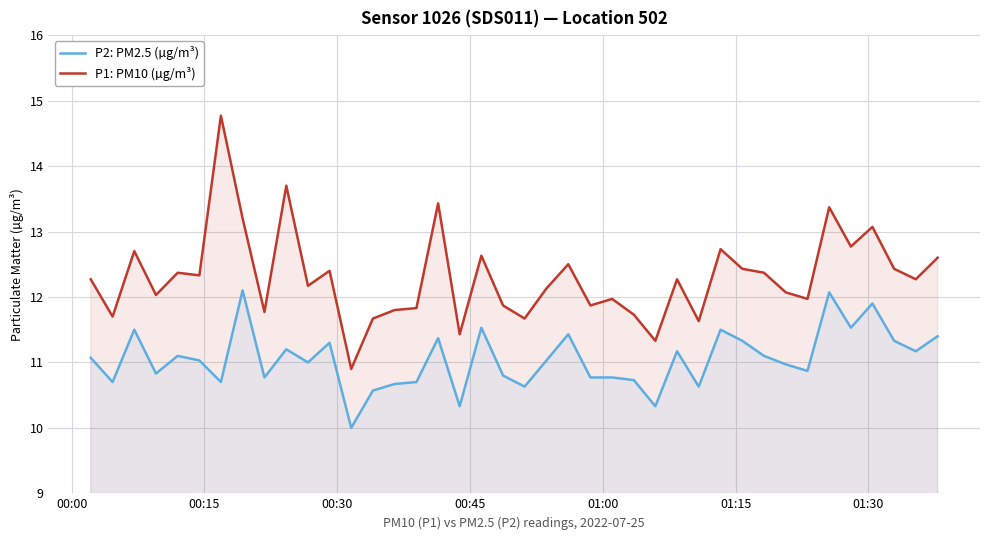

Count the number of categories in the chart.

40